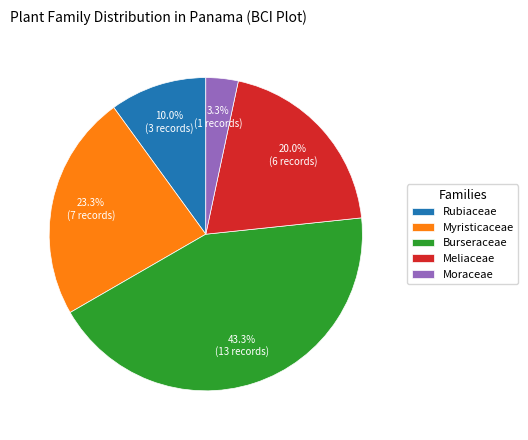

Is it true that Rubiaceae is 10% of the pie?

True